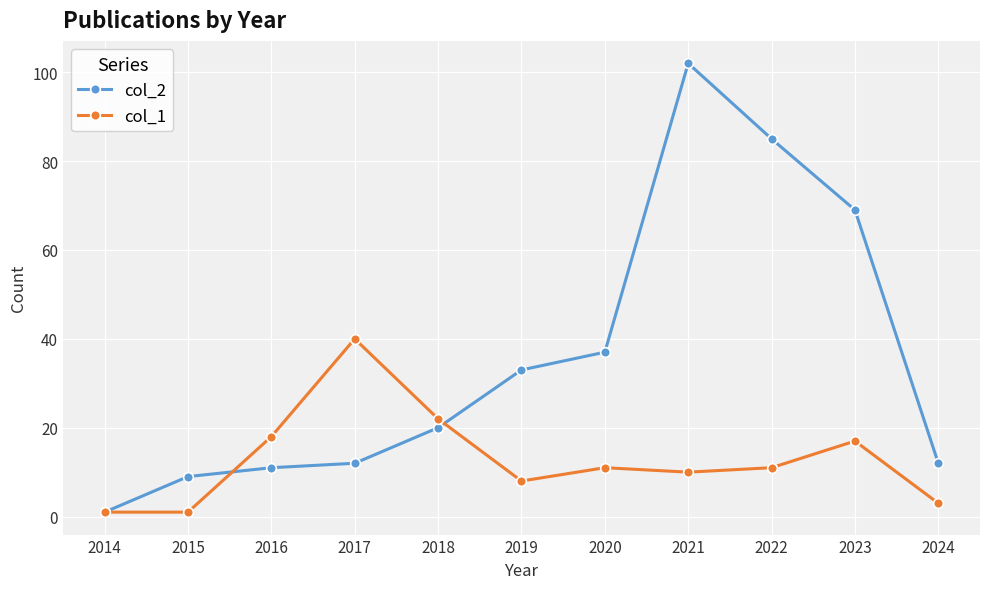

Is it true that col_1 equals 1 at 2014?

True